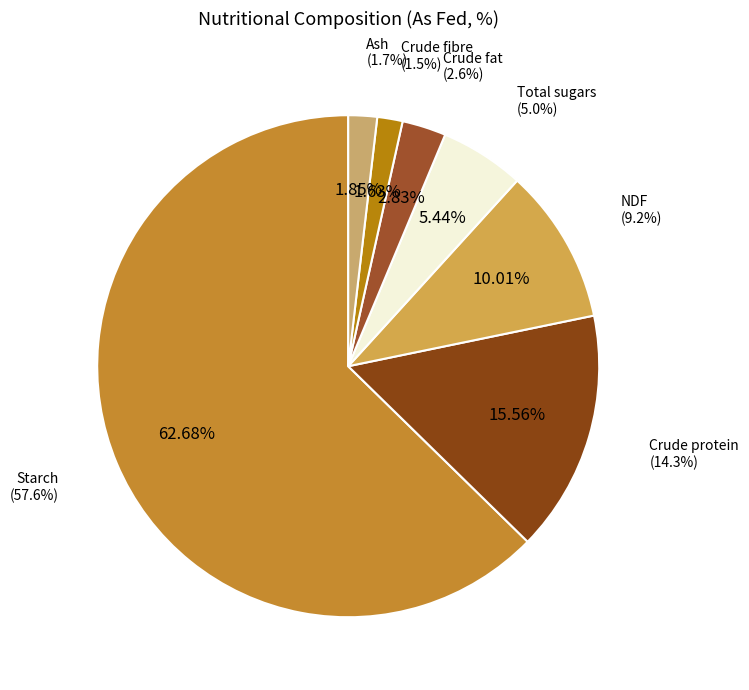

True or false: Starch accounts for 63% of the total.

True